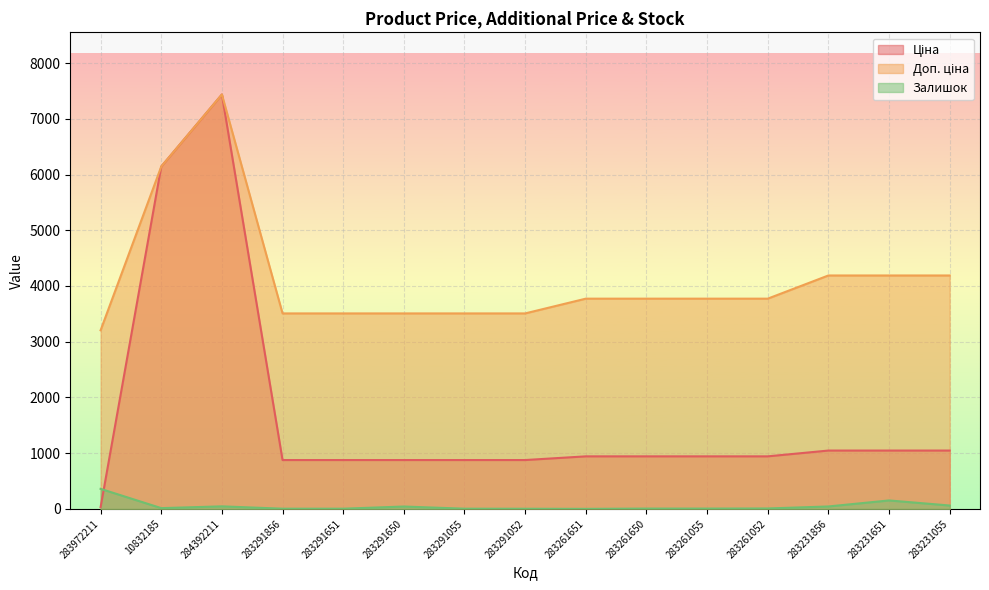

What value does the Ціна series have at 283231651?

1047.2